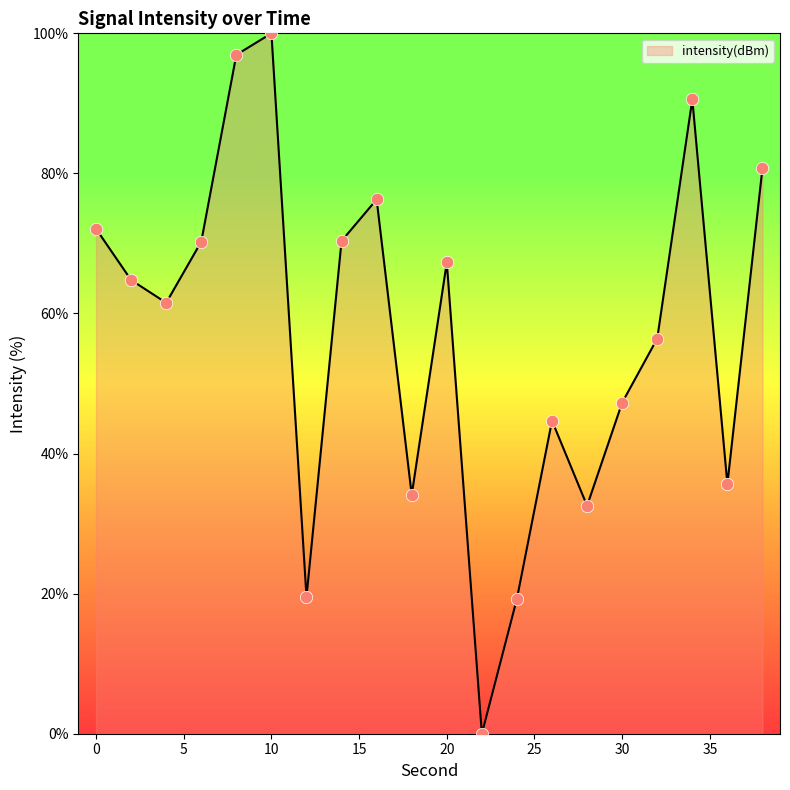

What is the greatest value displayed?

100.0